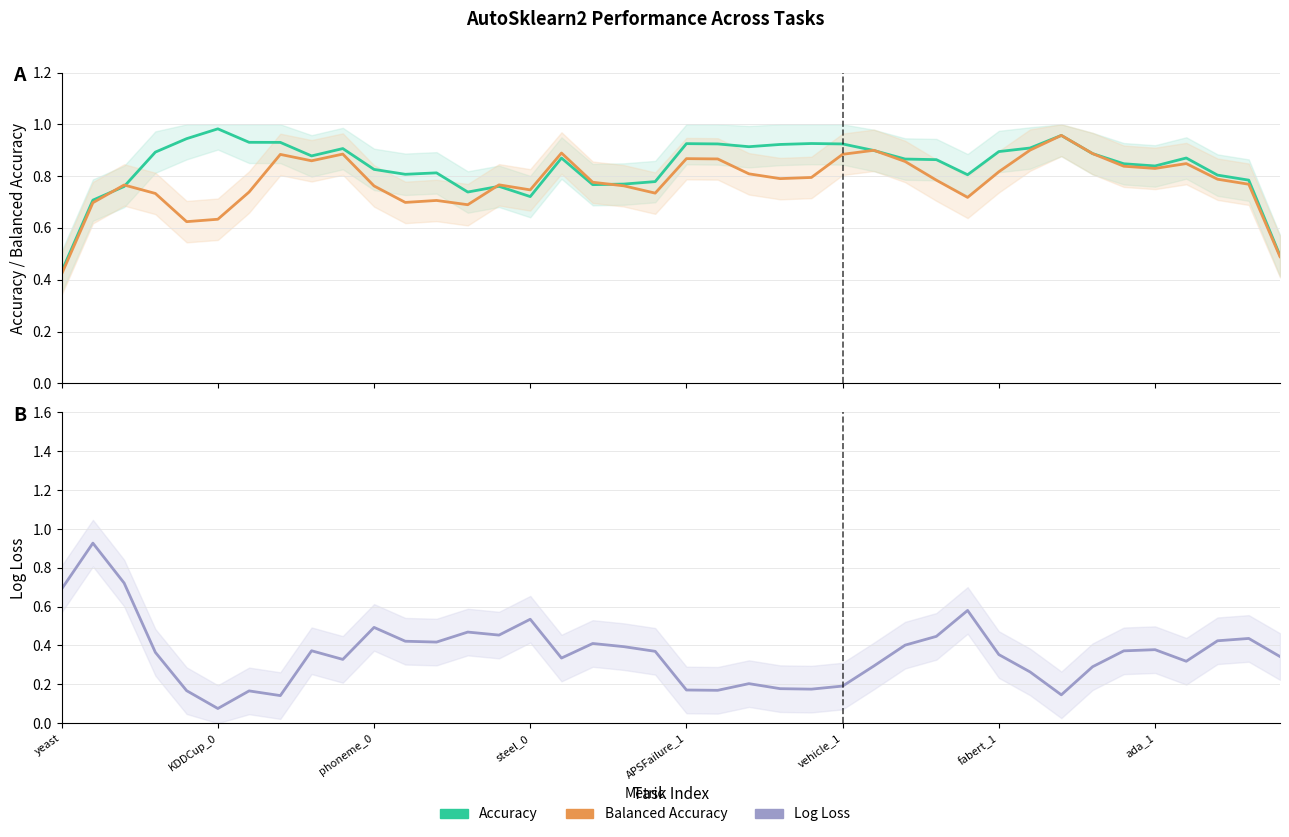

True or false: balacc has more than 0 points higher than both neighbors.

True